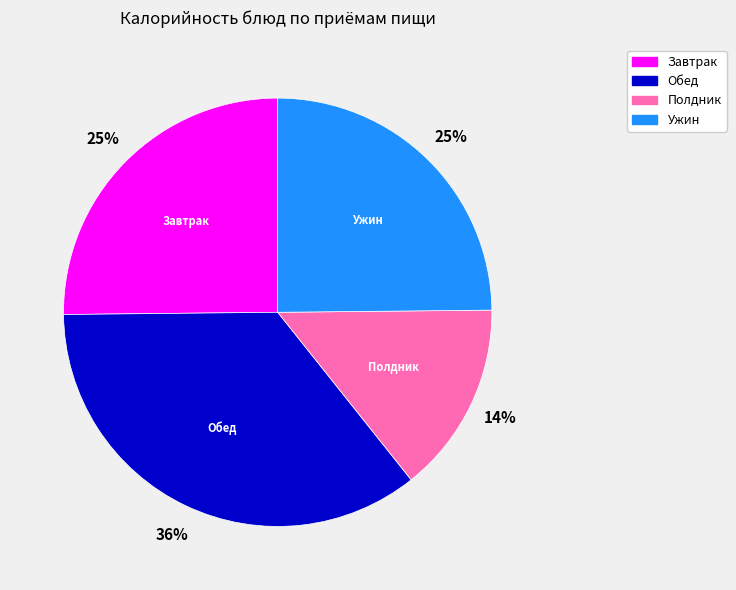

Is there a majority slice in this chart?

No